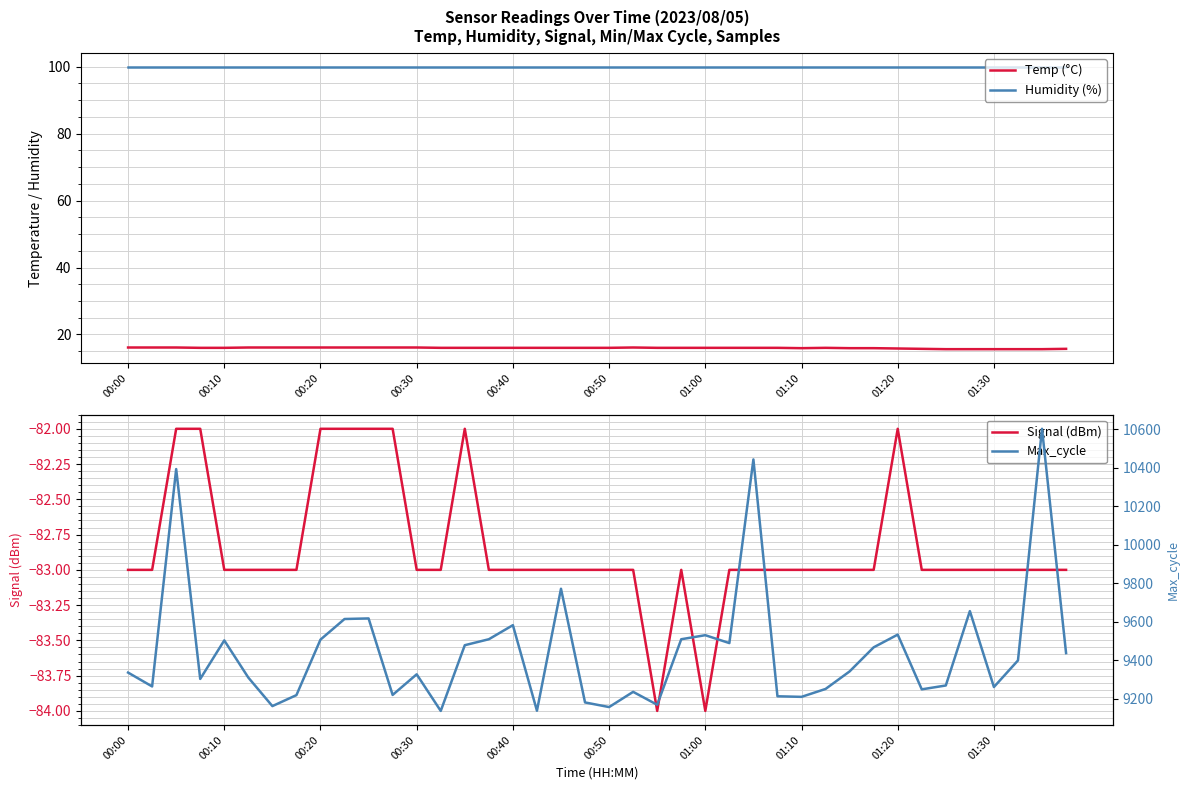

What is the sum of the Temp (°C) values at 39 and 10?

31.8